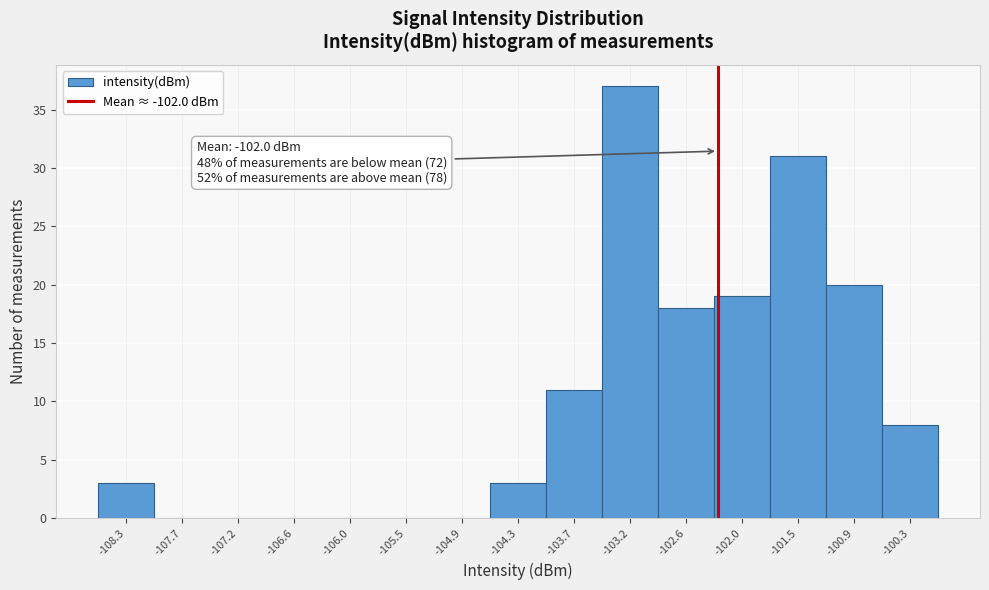

Reading left to right, list all the values displayed in this chart.

-108.3=3	-107.7=0	-107.2=0	-106.6=0	-106.0=0	-105.5=0	-104.9=0	-104.3=3	-103.7=11	-103.2=37	-102.6=18	-102.0=19	-101.5=31	-100.9=20	-100.3=8